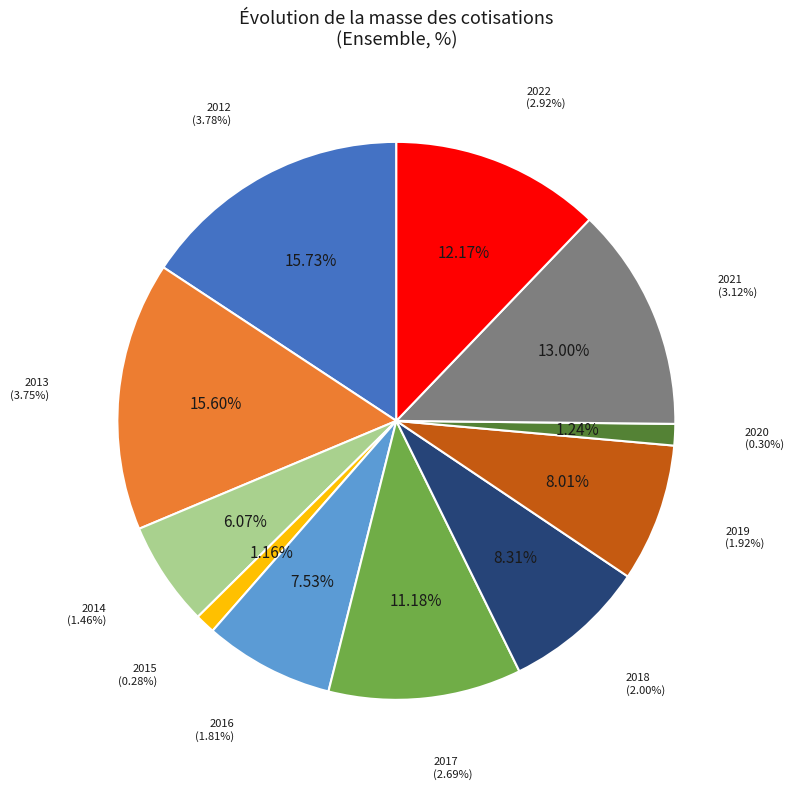

How much of the chart is everything except 2017?

88.8%